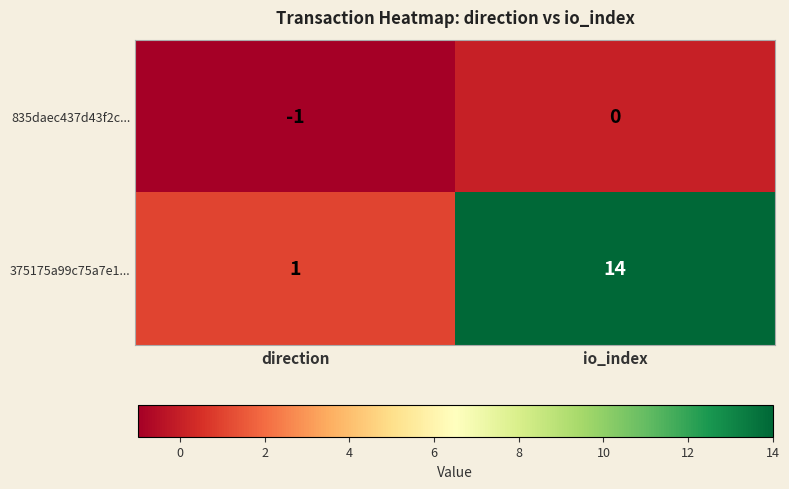

Which series has the largest total across all categories?

375175a99c75a7e1...